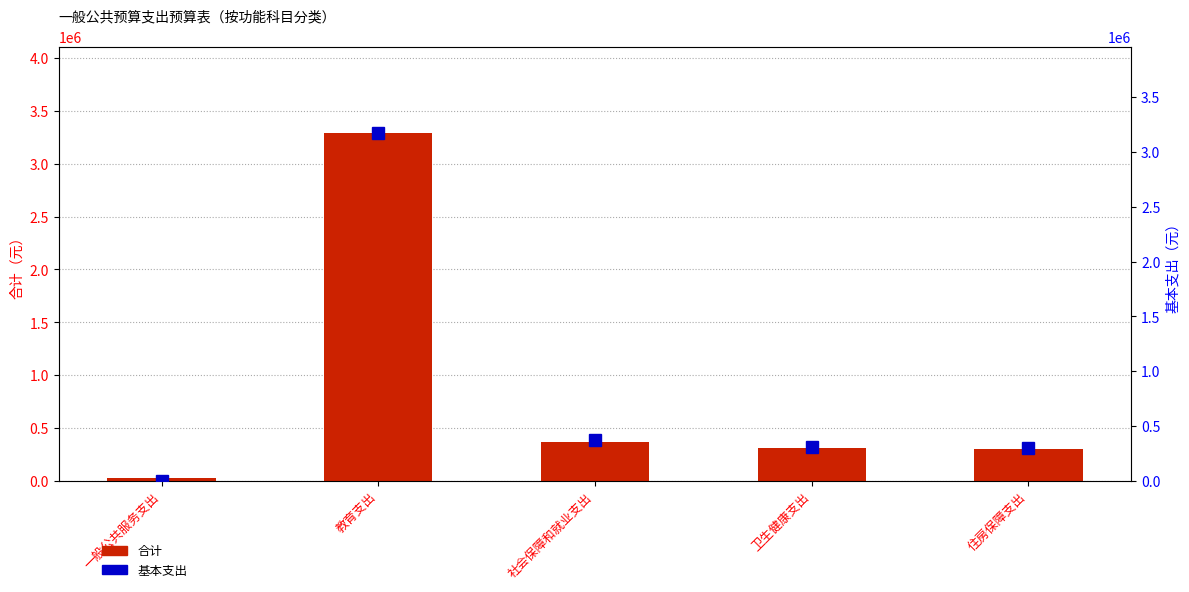

Which series has the largest total across all categories?

合计